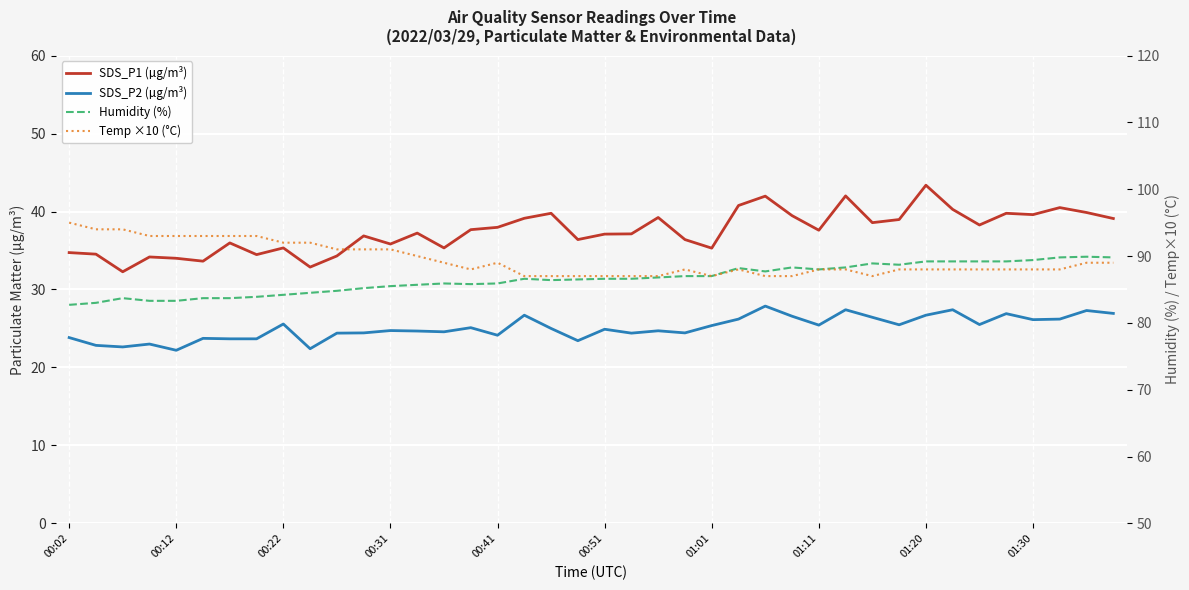

At how many categories does at least one series exceed 24?

40